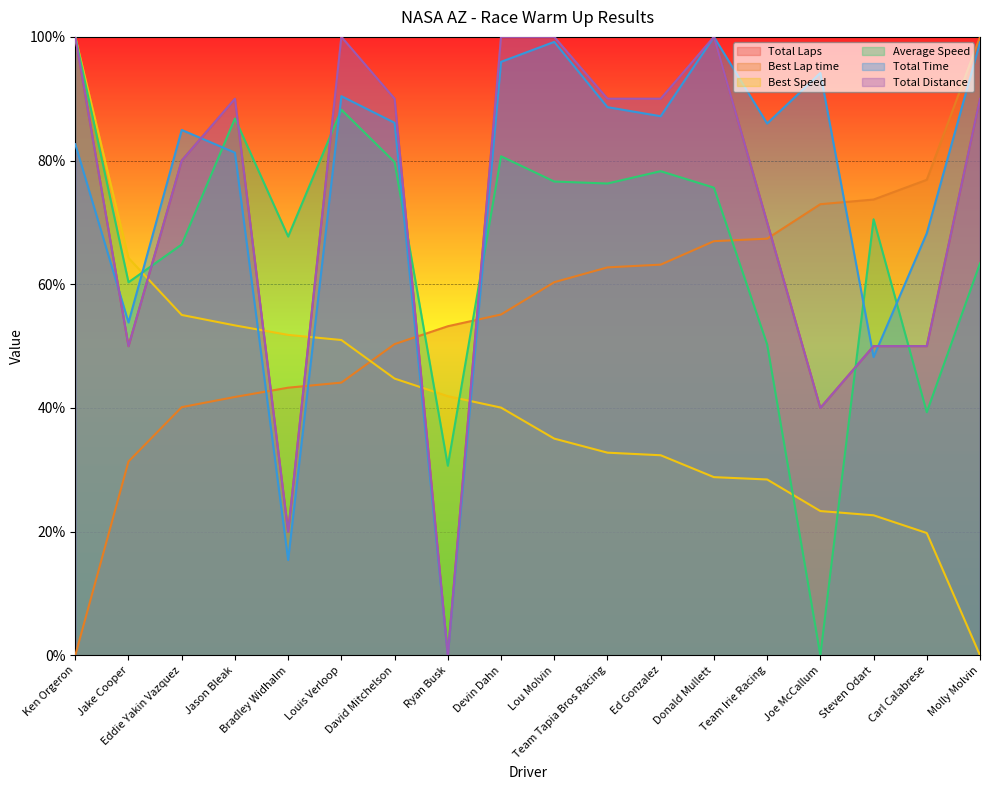

What is the difference between the Total Distance values at Ken Orgeron and Steven Odart?

50.0